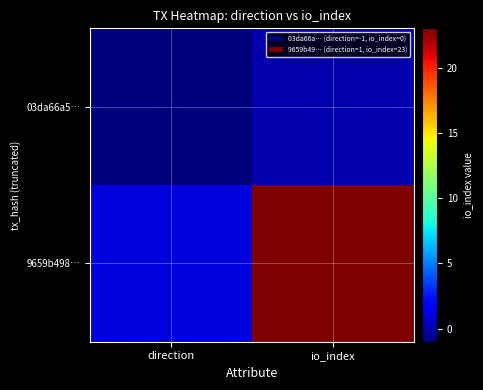

How many categories are shown in the chart?

2